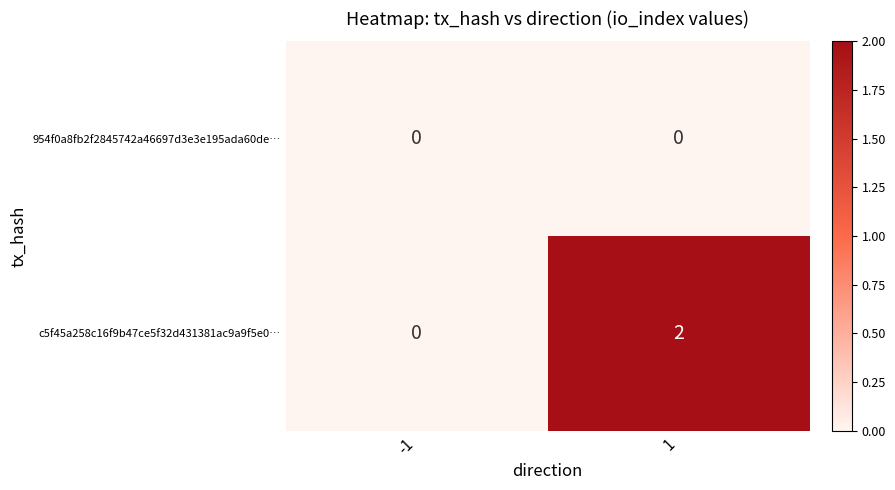

What is the spread (max minus min) of values at 1?

2